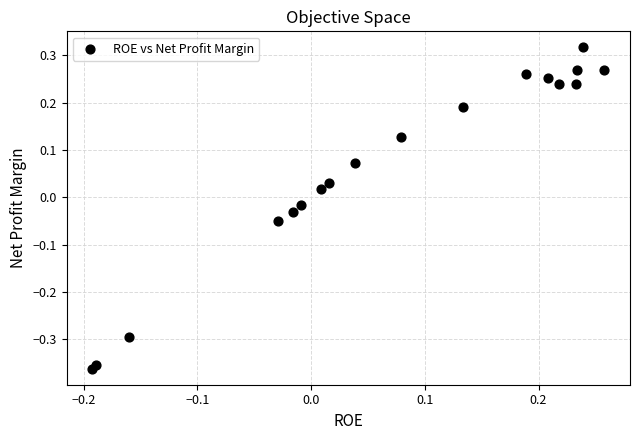

What is the range of Y values (max minus min)?

0.7